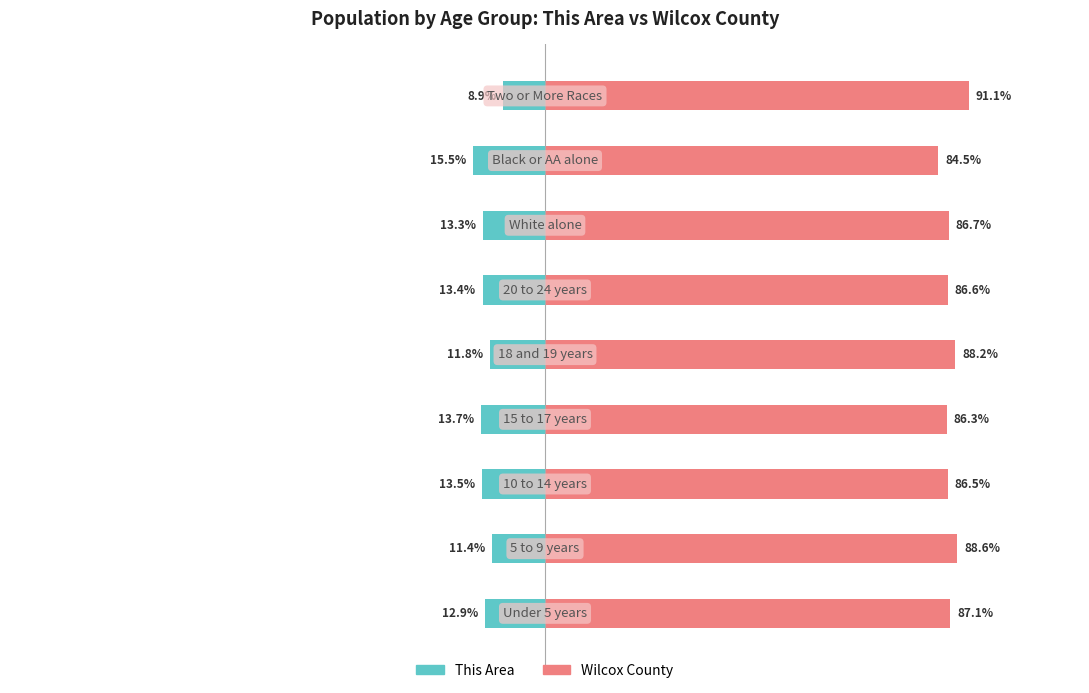

Between −100 and 50, which series saw the biggest shift?

This Area